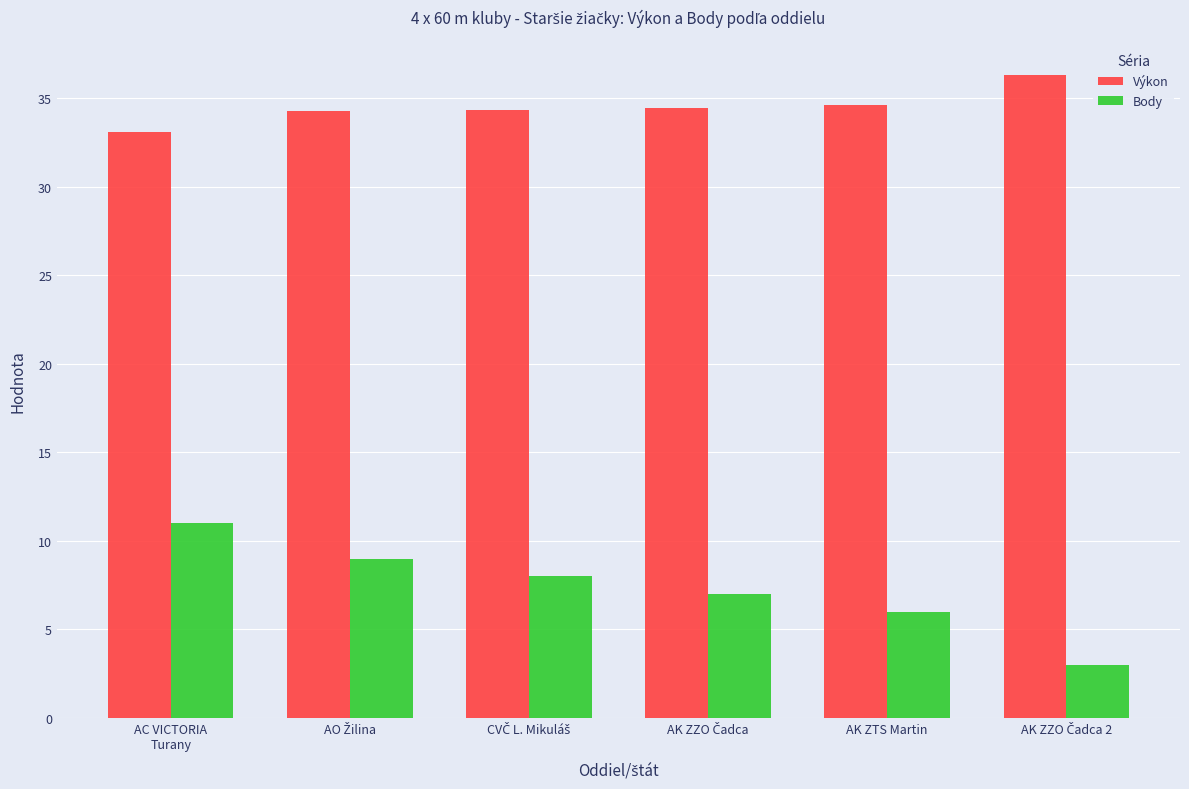

What is the sum of all Výkon values?

207.2